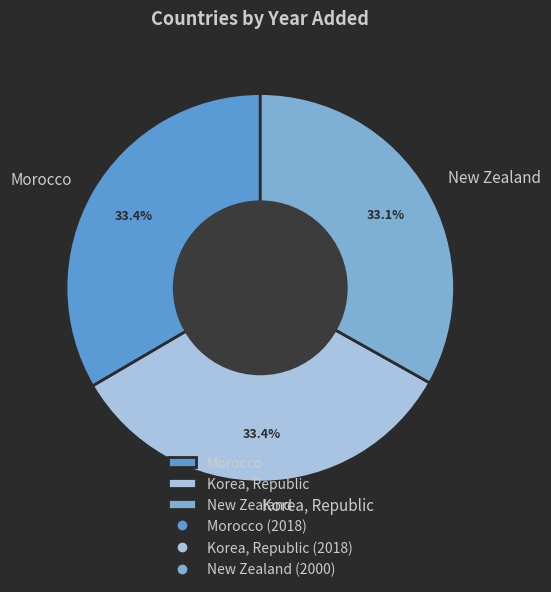

Combined, what portion of the pie is Morocco and New Zealand?

66.6%